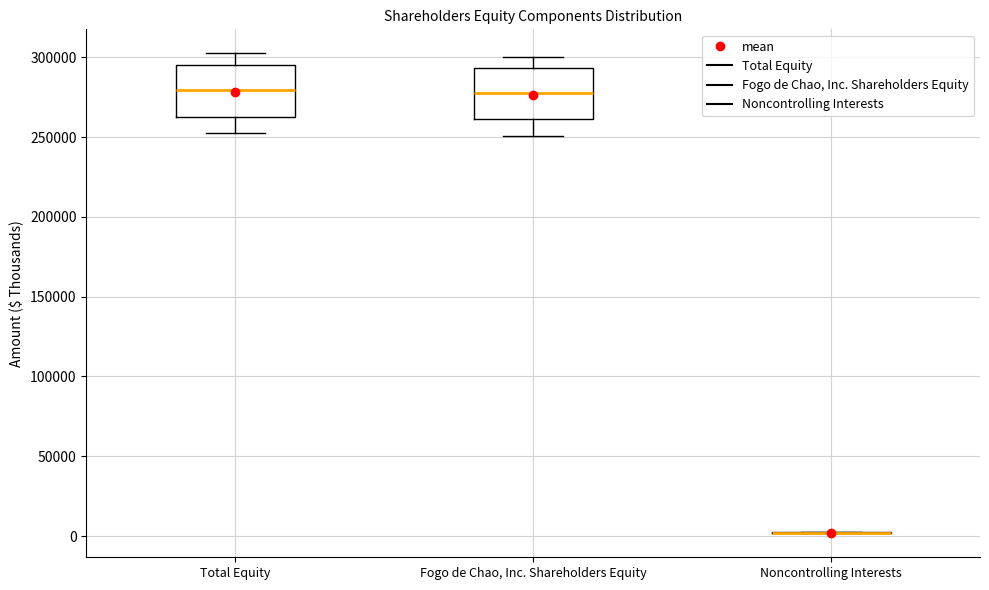

Reading left to right, read every box against the y-axis: the position of its median line, the range the box covers, and the ends of its whiskers. The values are not printed on the chart, so give them approximately, as read against the axis.

Total Equity: median 280000, box 265000 to 295000, whiskers 255000 to 305000
Fogo de Chao, Inc. Shareholders Equity: median 280000, box 260000 to 295000, whiskers 250000 to 300000
Noncontrolling Interests: box collapsed to a line at 0, whiskers 0 to 0